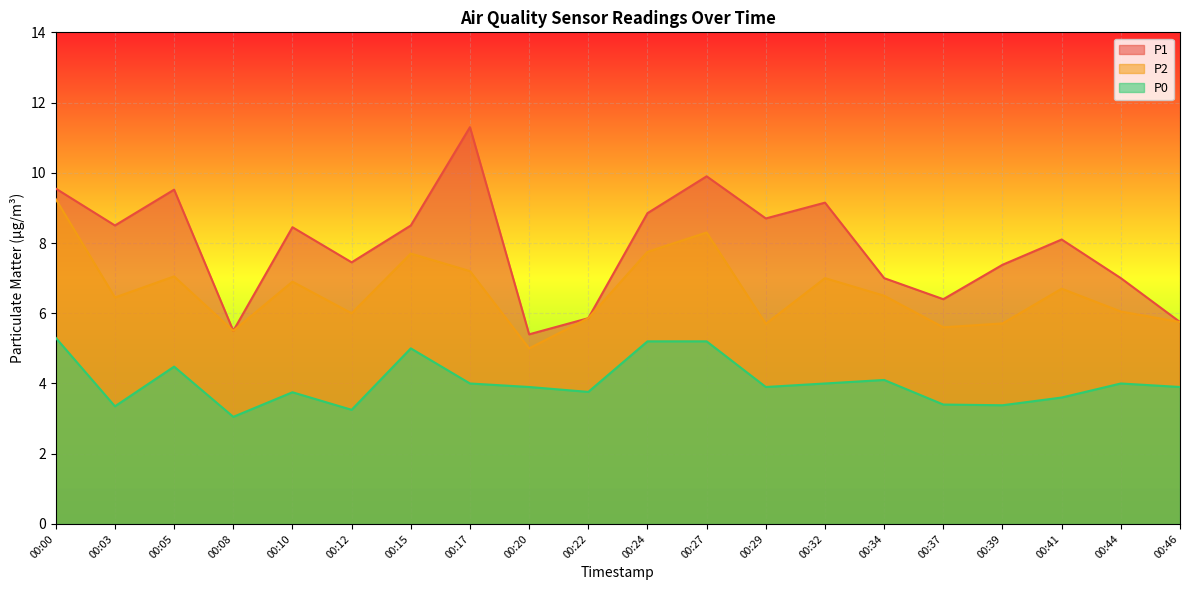

What is the difference between the maximum and minimum values in the P1 series?

5.9